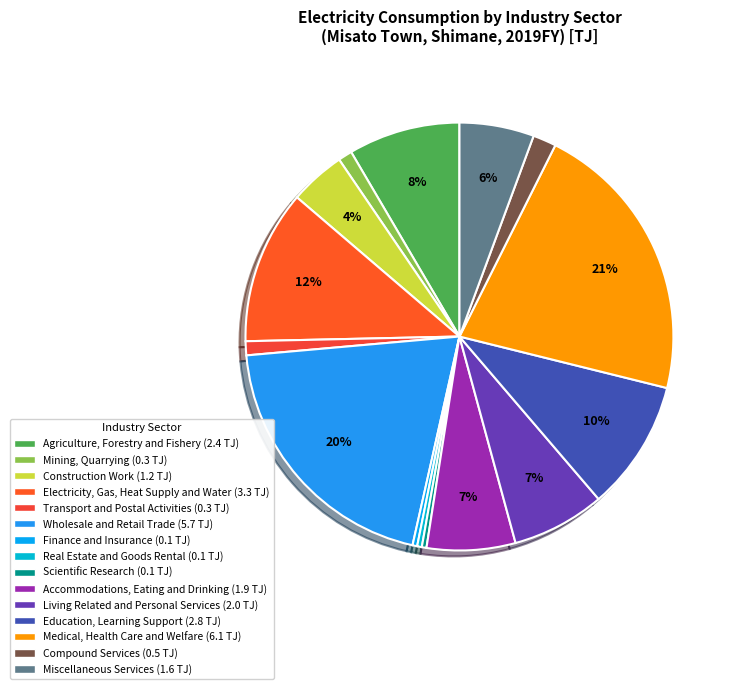

To the nearest percent, what portion does Education, Learning Support represent?

10%